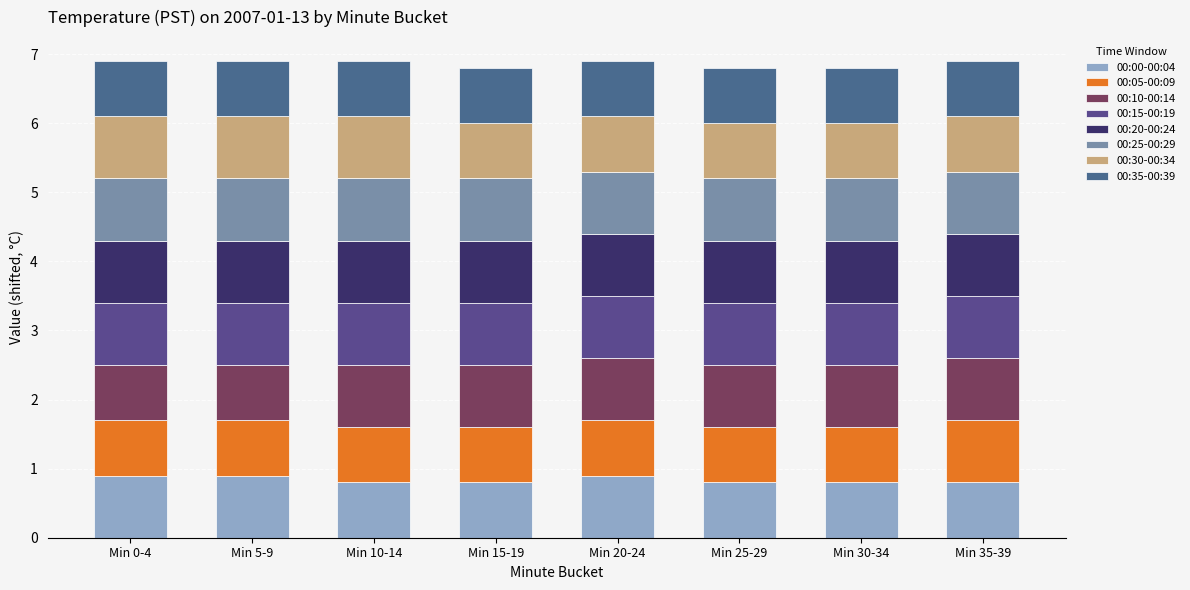

Does the chart contain stacked bars?

Yes